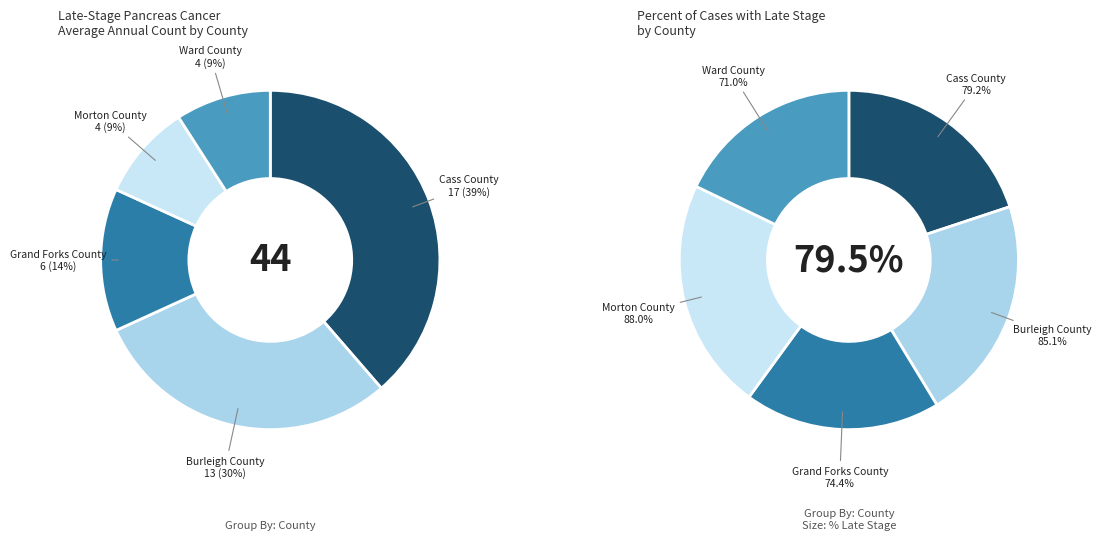

To the nearest percent, what percentage of the pie is Ward County?

9%